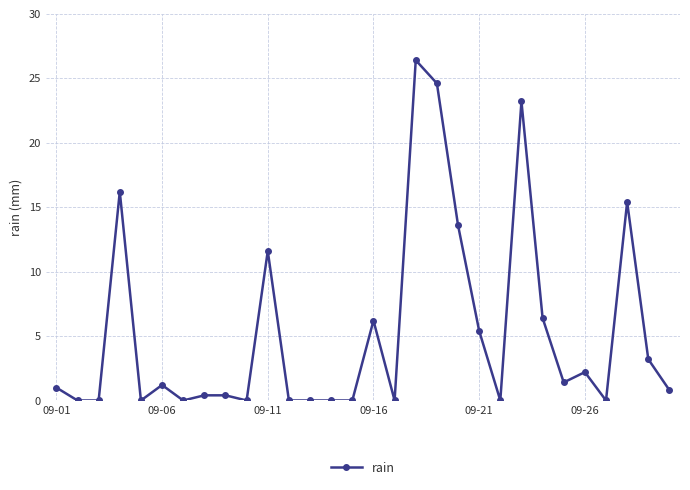

What is the value of the 18th point from the left?

26.4